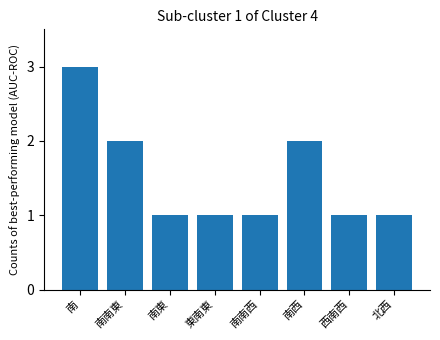

What is the label of the 6th bar from the right?

南東